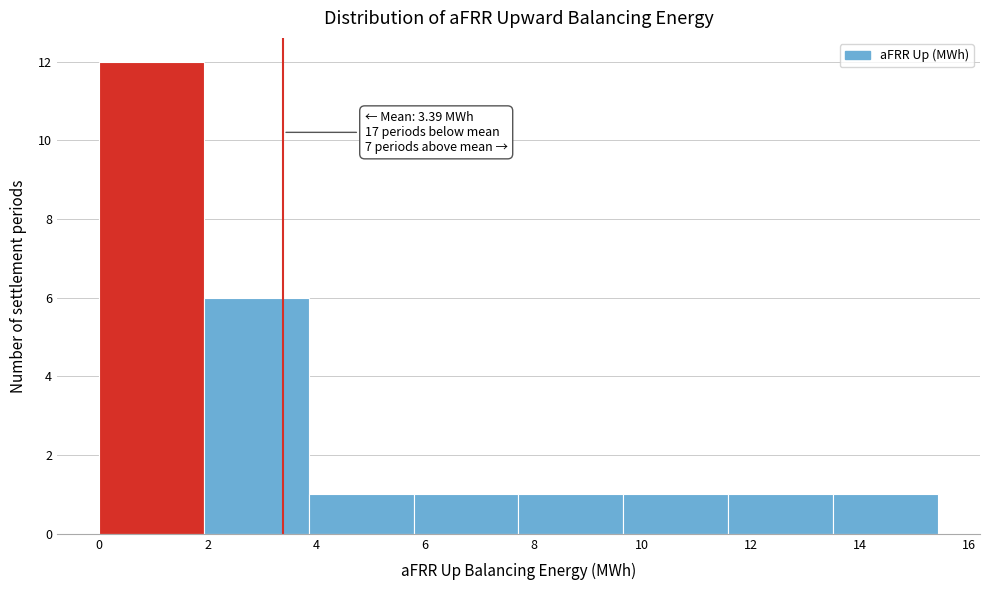

Over which range of the x-axis is the bar tallest?

0.0 to 2.0